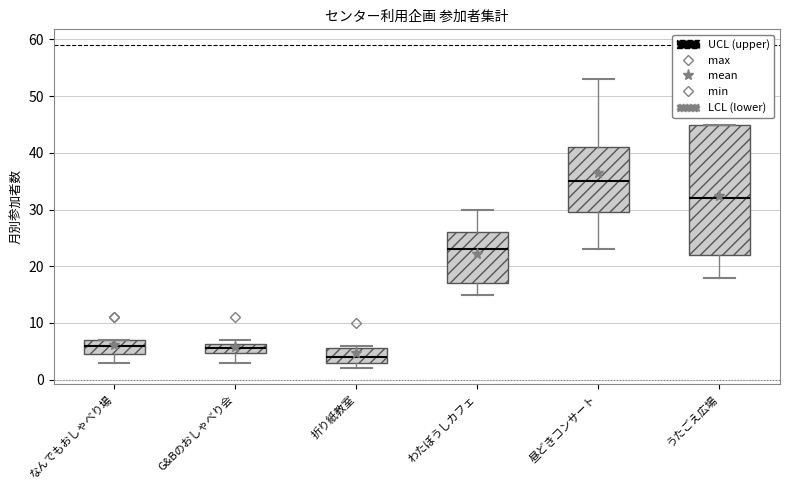

Comparing the boxes themselves (not the whiskers), which one is the tallest?

うたごえ広場